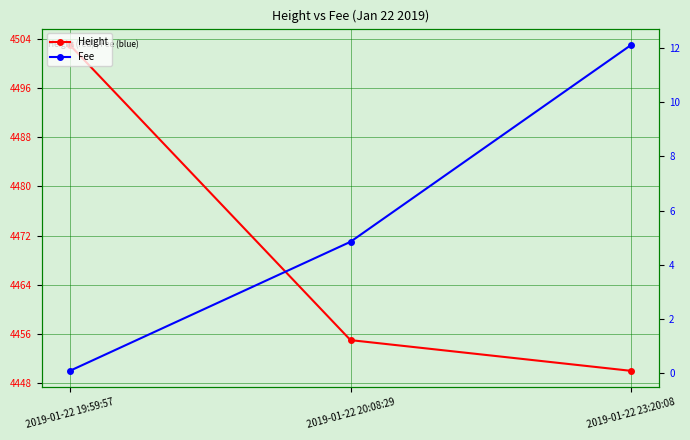

What is the average value of the Fee series?

5.7